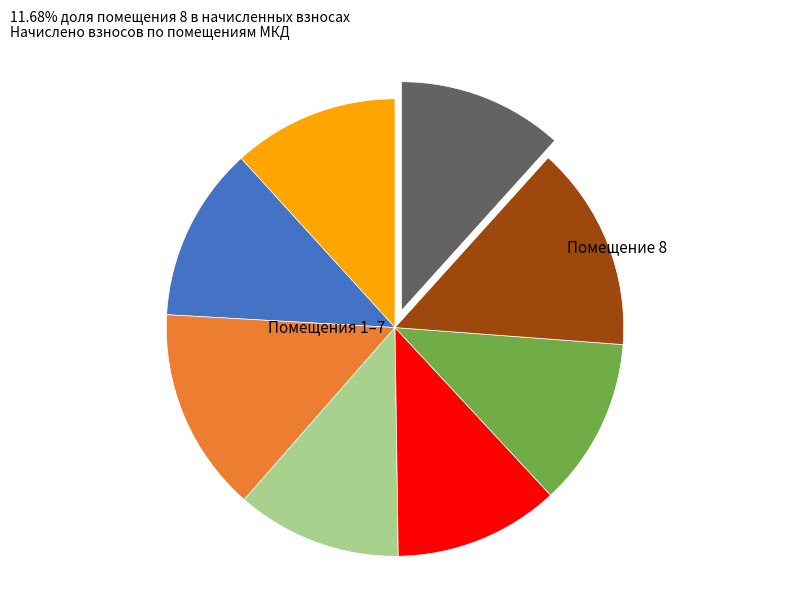

Is there a majority slice in this chart?

No